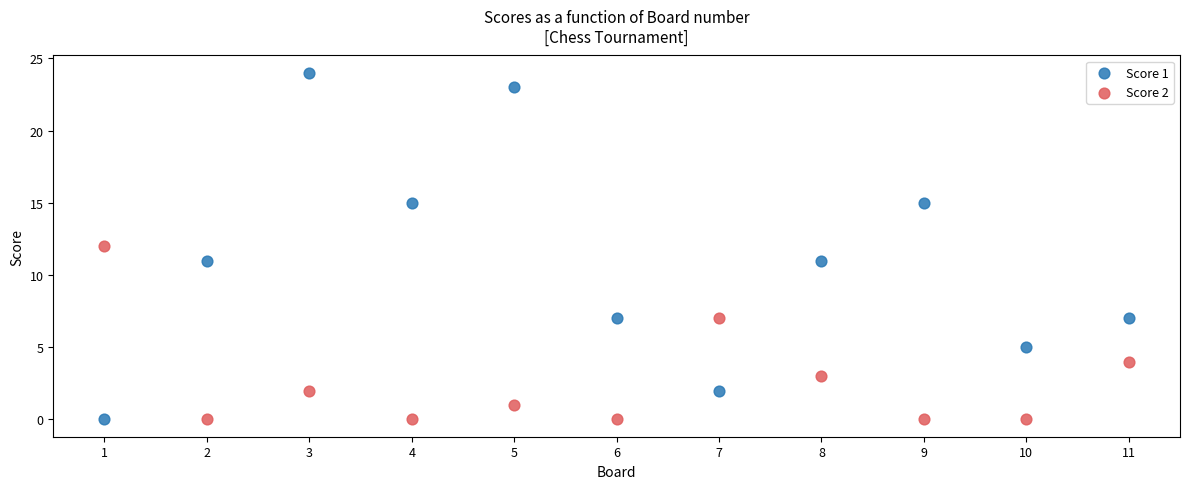

Which series has the largest Y range (max minus min)?

Score 1